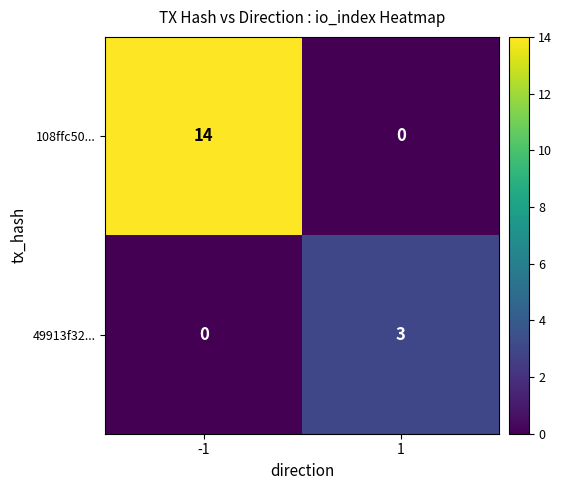

Which series has the largest total across all categories?

108ffc50...